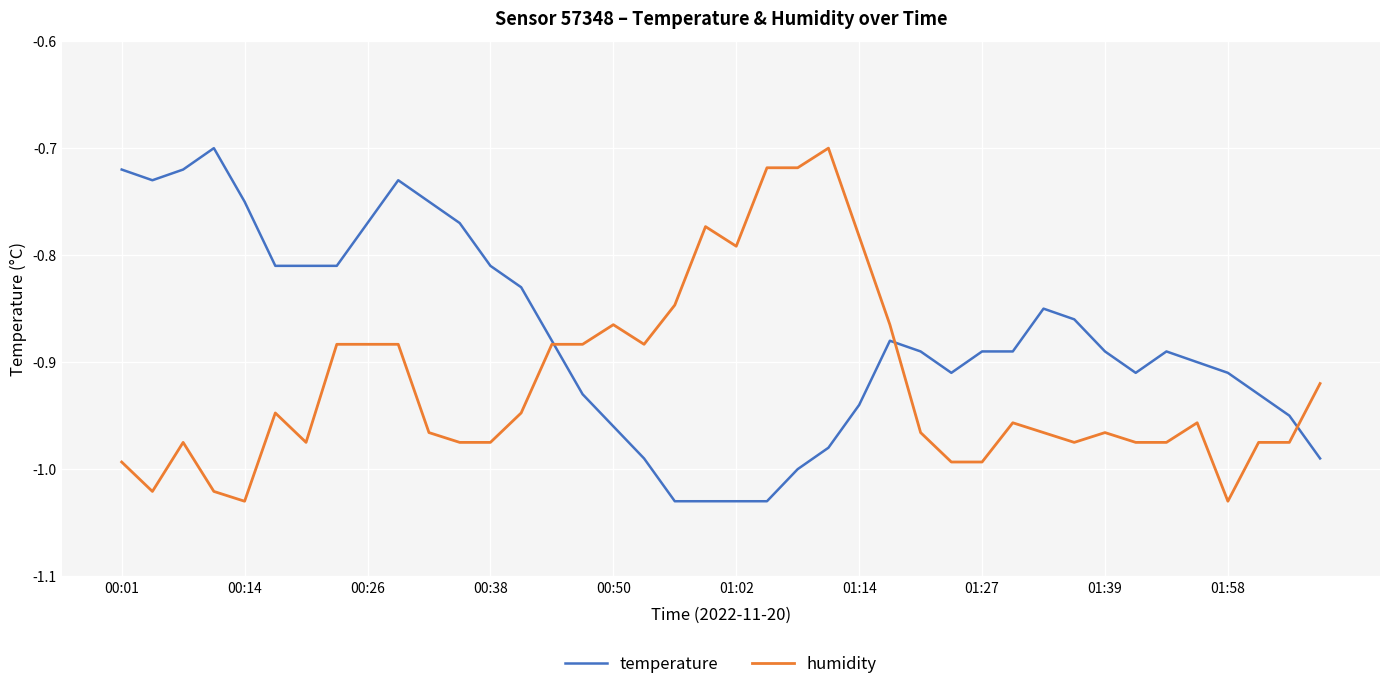

Rank the series by their average value, from highest to lowest.

temperature, humidity